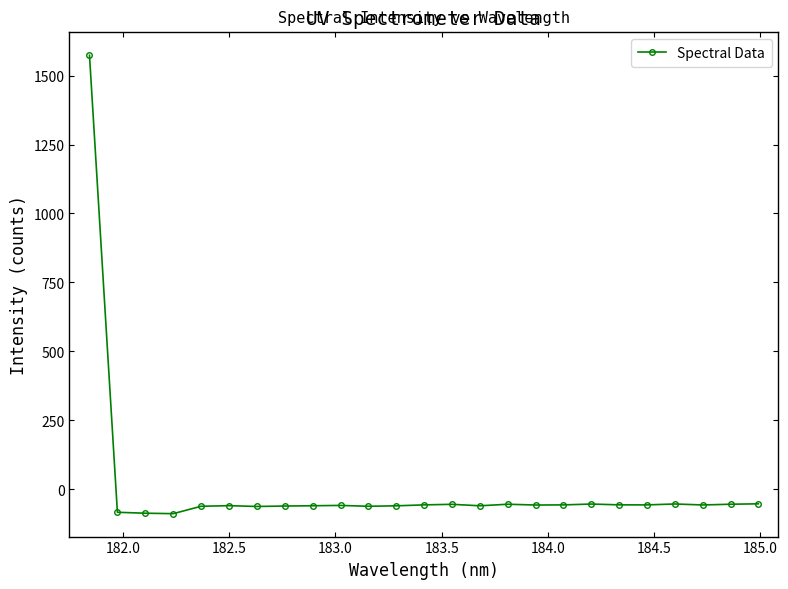

True or false: the data has more than 2 interior local peaks.

True